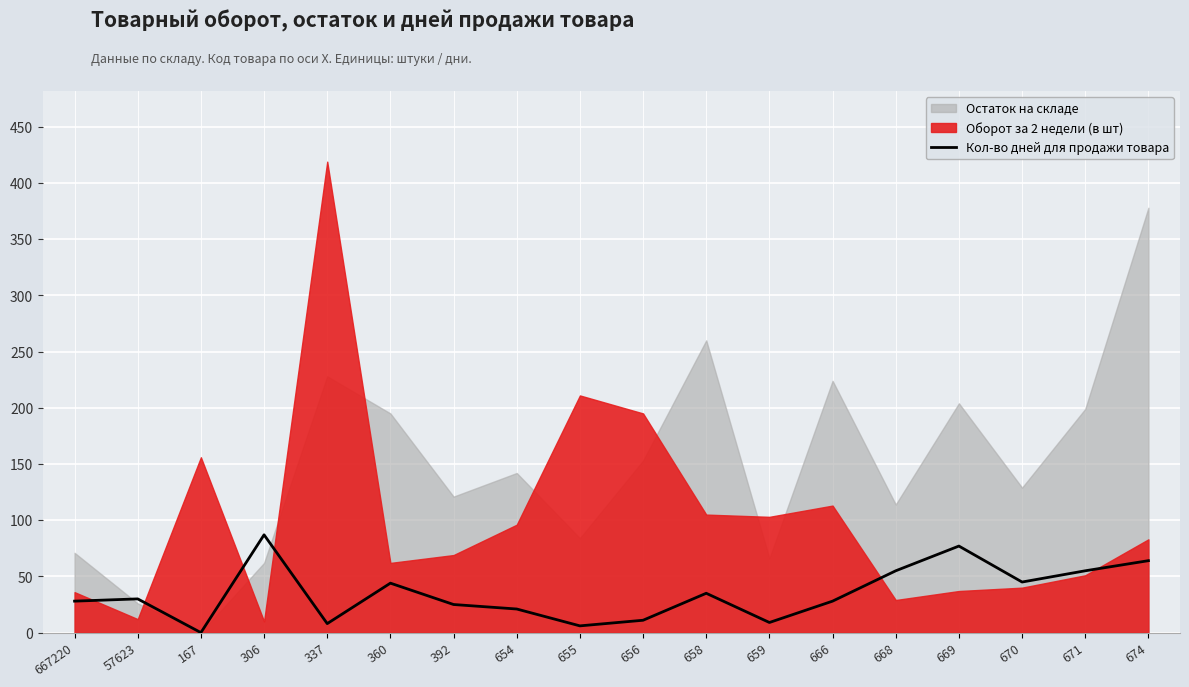

Is it true that Кол-во дней для продажи товара equals 8 at 337?

True